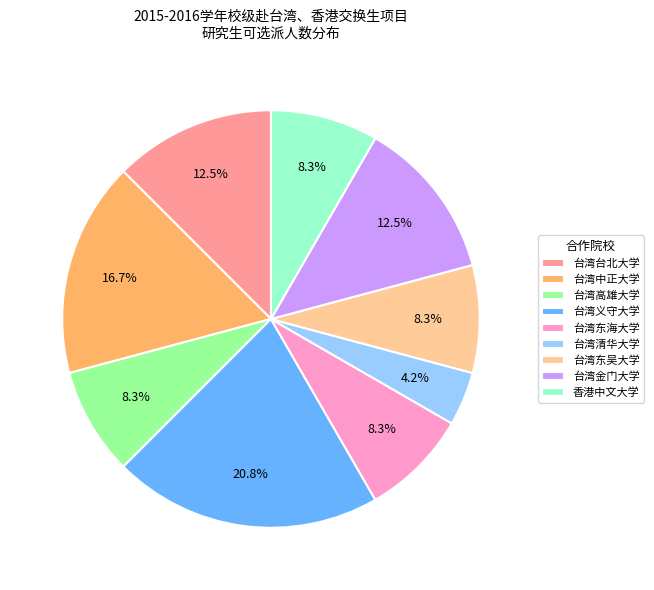

What percentage is the 台湾东海大学 slice, to the nearest percent?

8%